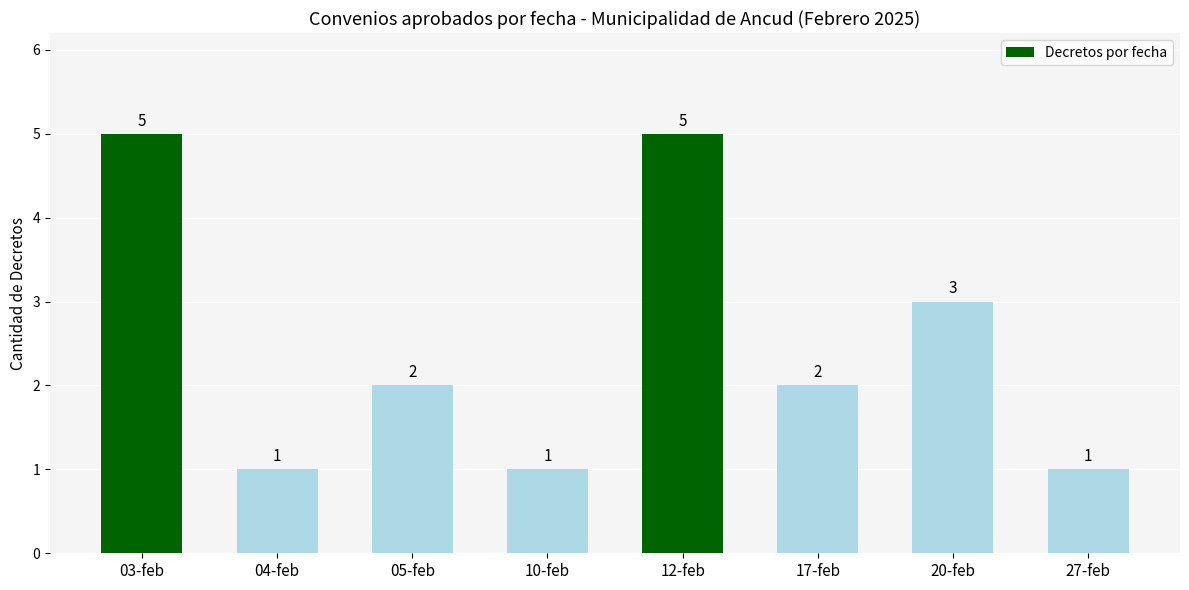

How many bars are there in total?

8